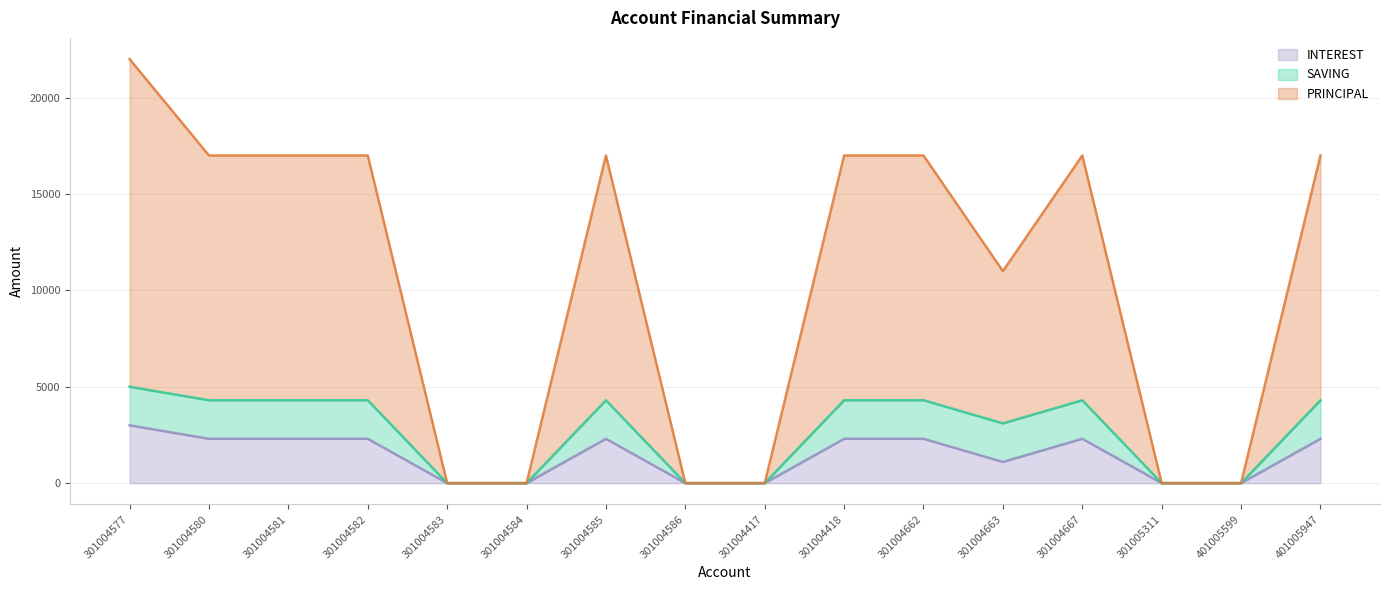

In PRINCIPAL, how many points are higher than both neighbors (excluding endpoints)?

2